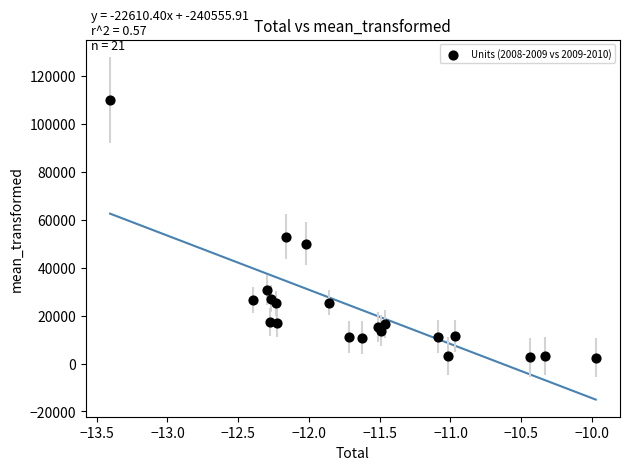

What Y value in the scatter plot is closest to 56187?

52943.0